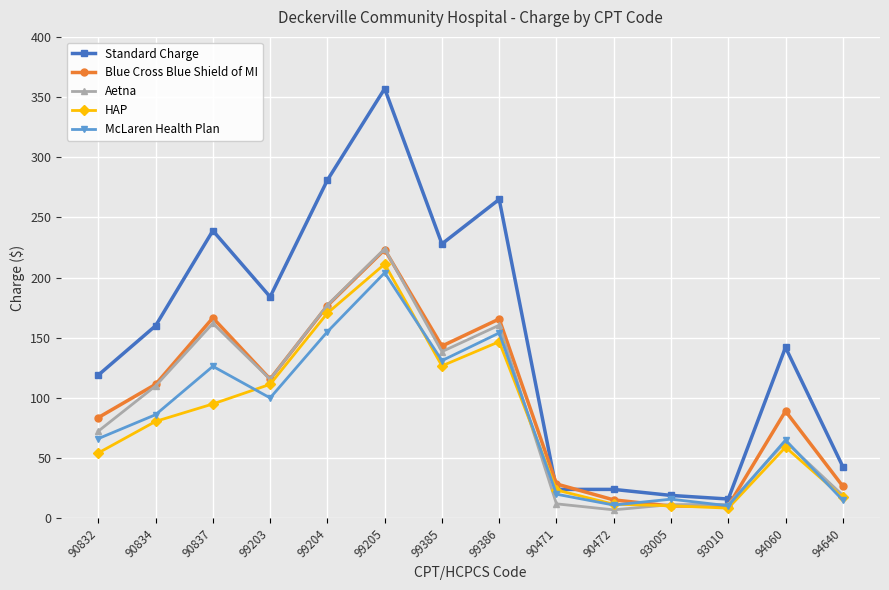

What is the spread (max minus min) of values at 94060?

82.9